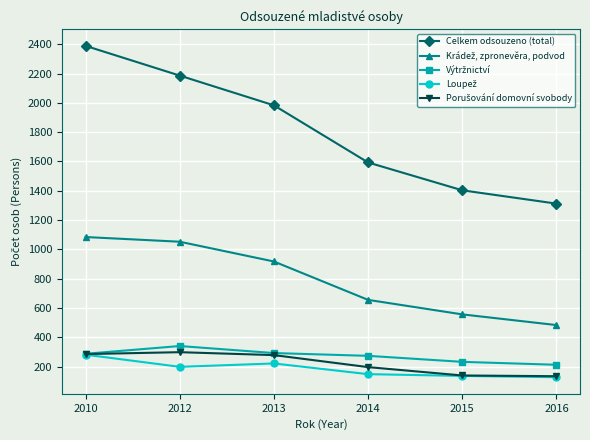

At which category does the chart reach its peak across all series?

2010